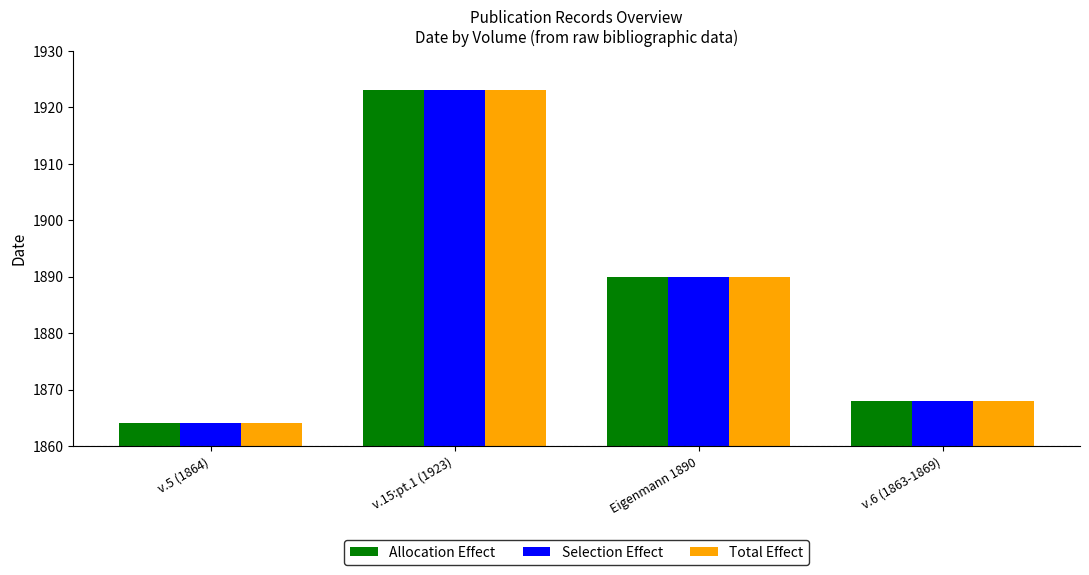

What is the difference between the second highest and second lowest values in the Allocation Effect series?

22